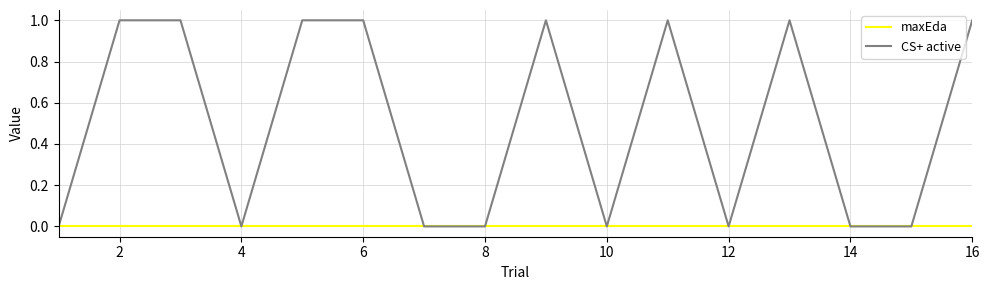

List the series in order of their peak value, lowest first.

maxEda, CS+ active